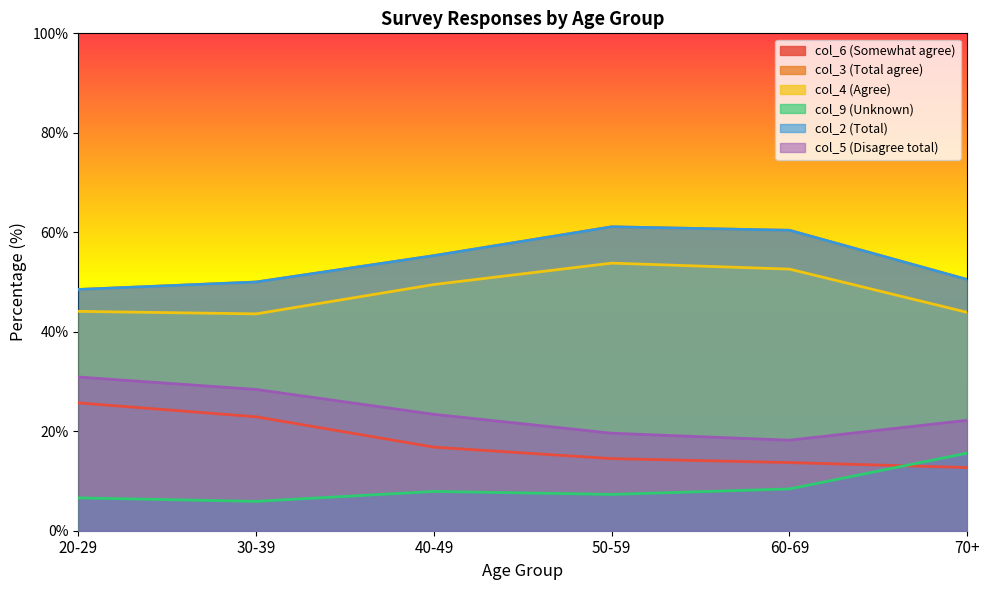

True or false: col_6 (Somewhat agree) has a value of 16.8 at 40-49.

True